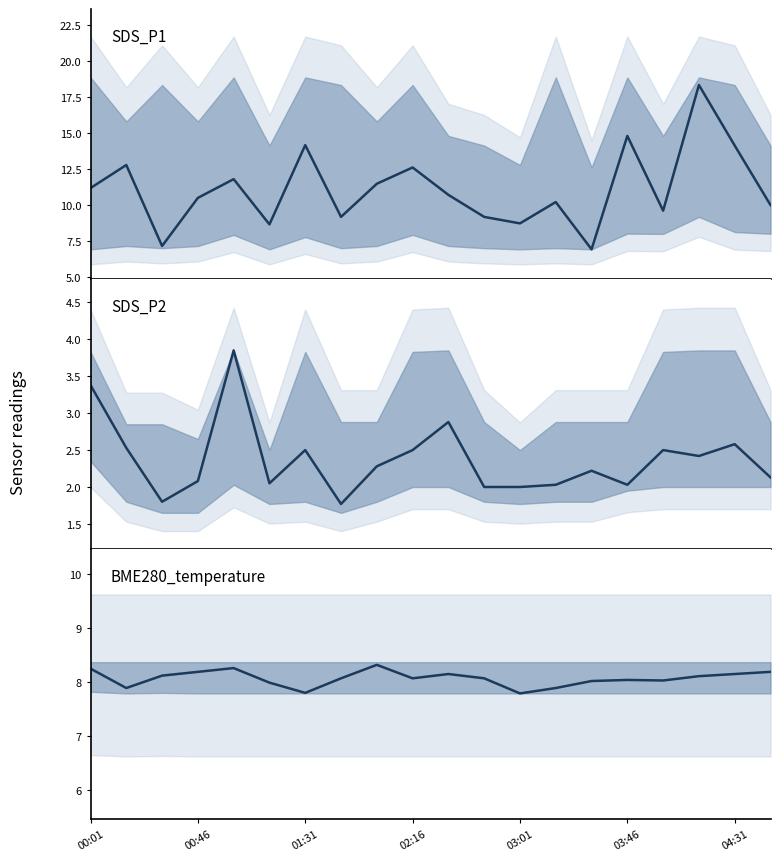

Between 00:46 and 15, which series saw the biggest shift?

SDS_P1